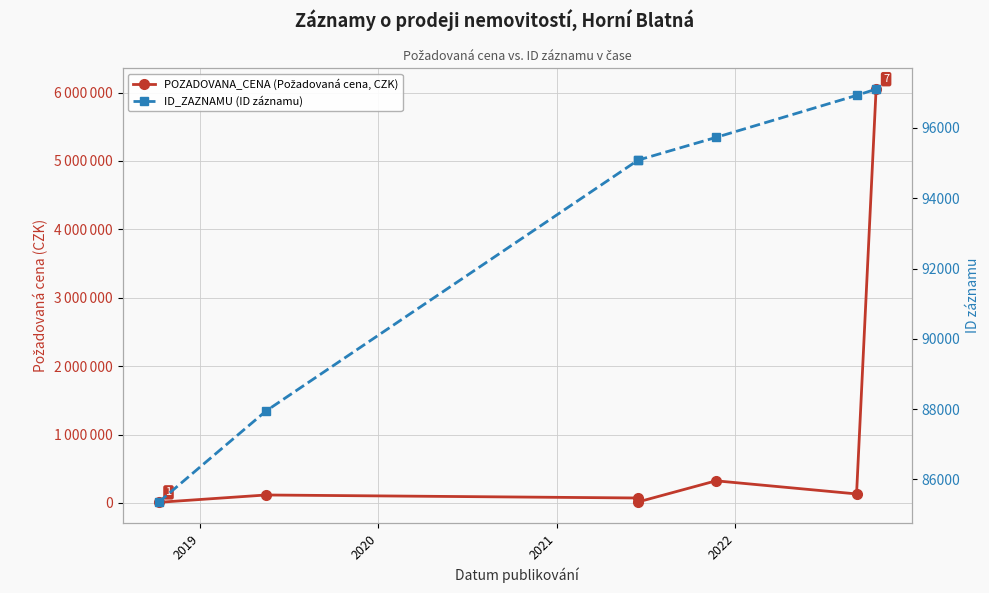

Reading left to right, what are all the values shown in this chart?

POZADOVANA_CENA (Požadovaná cena, CZK): 9281	116741	72850	14181	324000	132132	6050000
ID_ZAZNAMU (ID záznamu): 85346	87943	95081	95083	95731	96927	97105